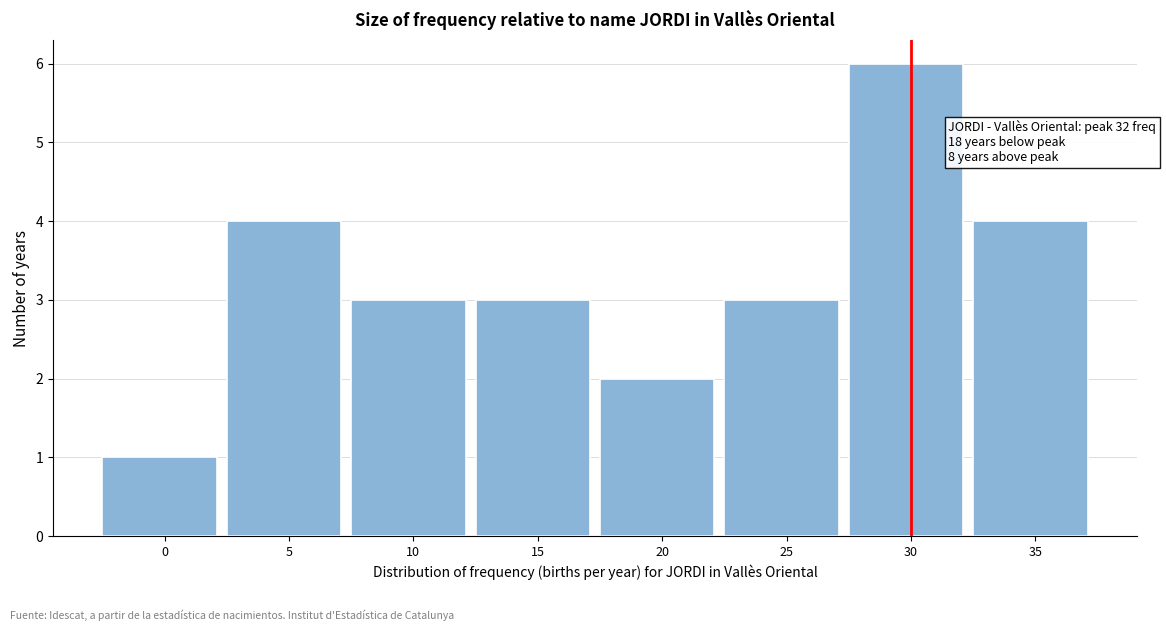

Reading right to left, transcribe all the data shown in this chart.

35=4	30=6	25=3	20=2	15=3	10=3	5=4	0=1